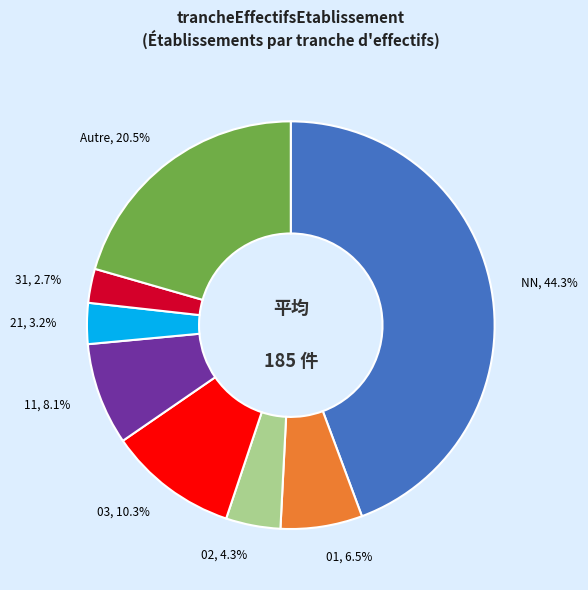

To the nearest percent, what is the difference between the largest and smallest slice percentages?

42%